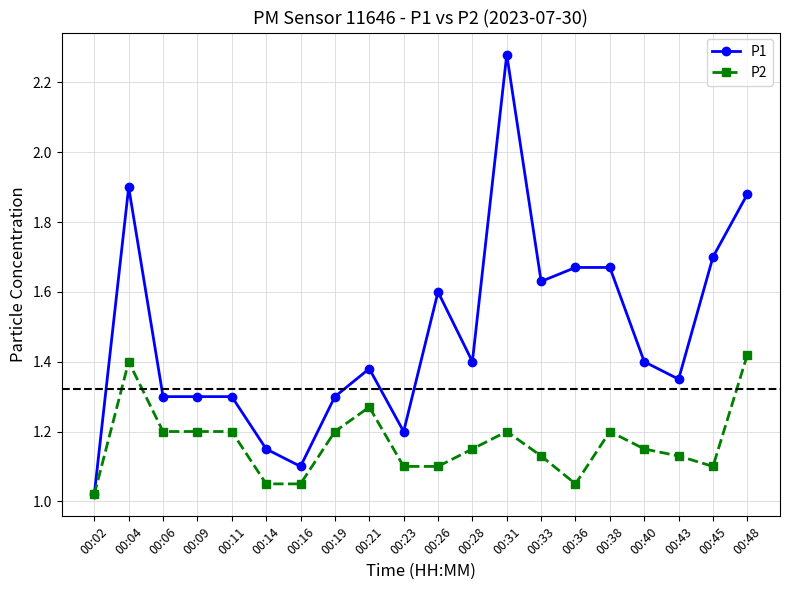

Is the value of P1 at 00:36 greater than the value of P2 at 00:36?

Yes